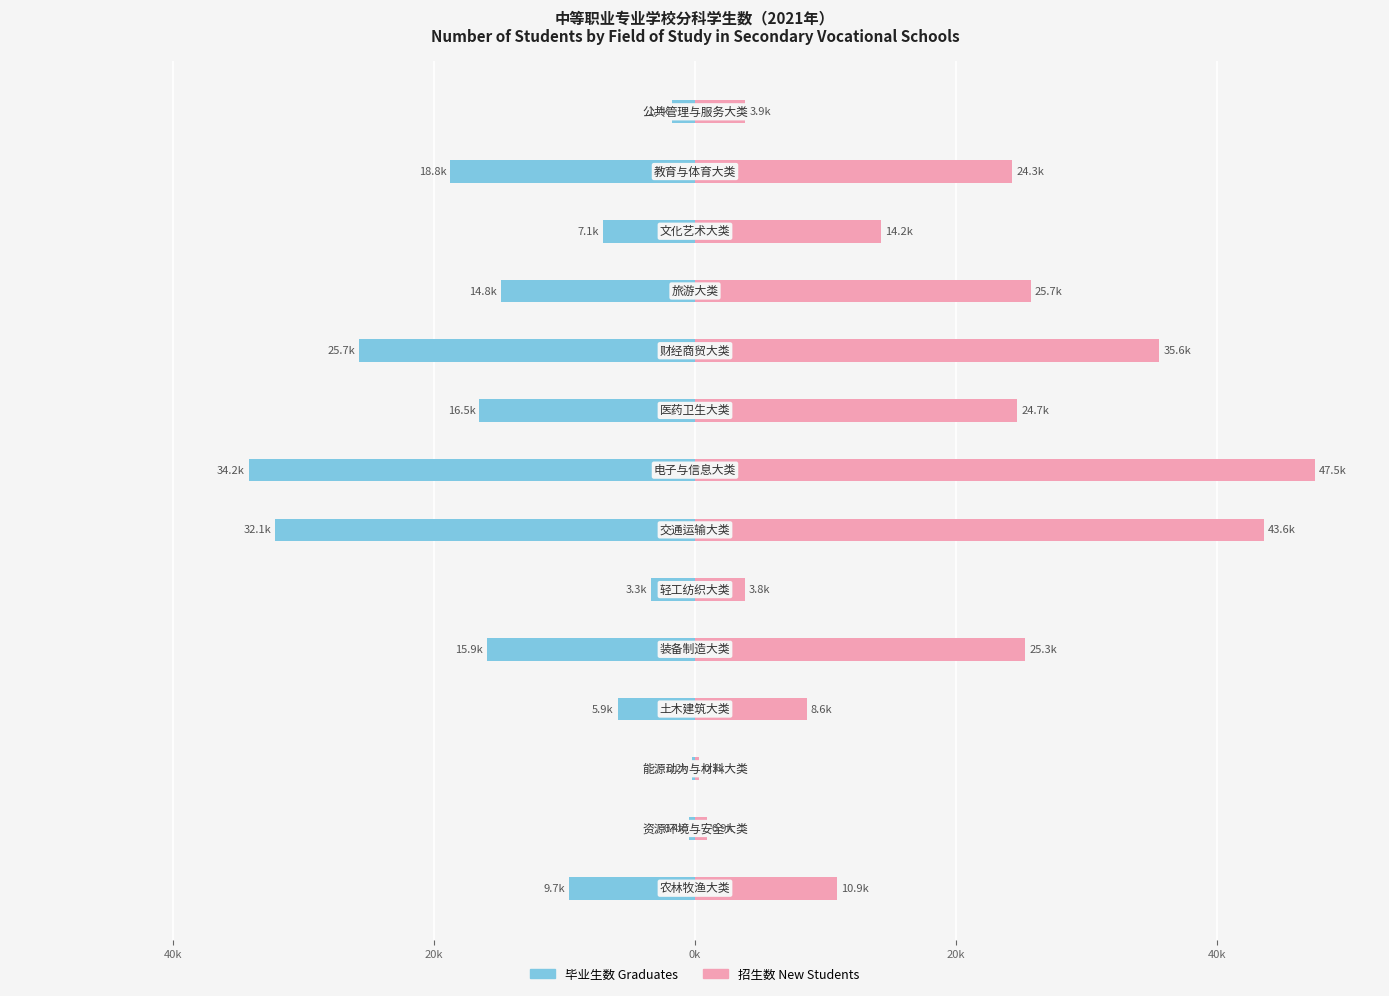

What are all the series names shown in the legend?

毕业生数 Graduates, 招生数 New Students